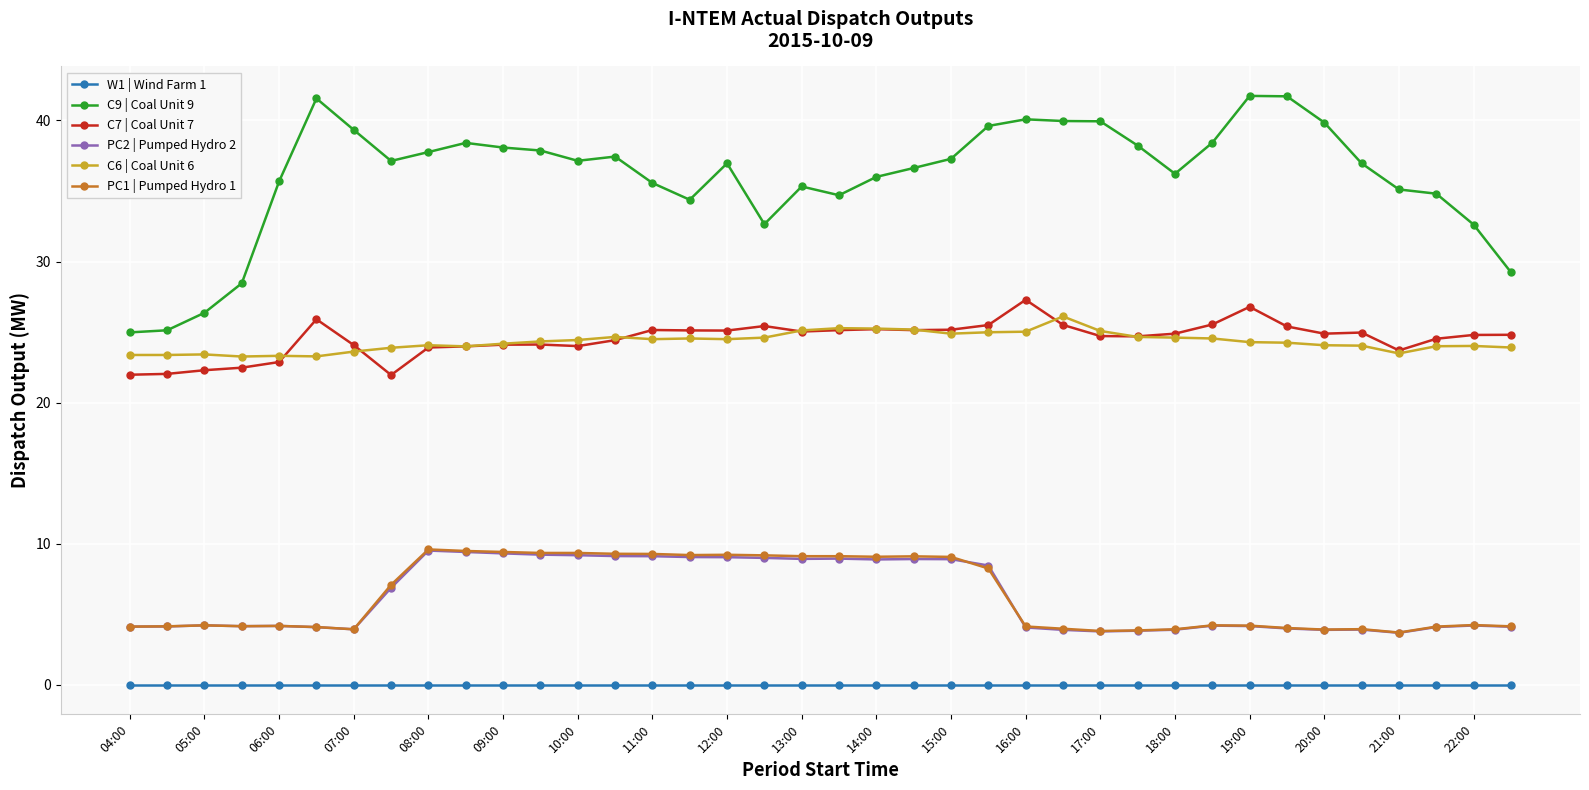

True or false: W1 | Wind Farm 1 and PC2 | Pumped Hydro 2 cross at least once.

False